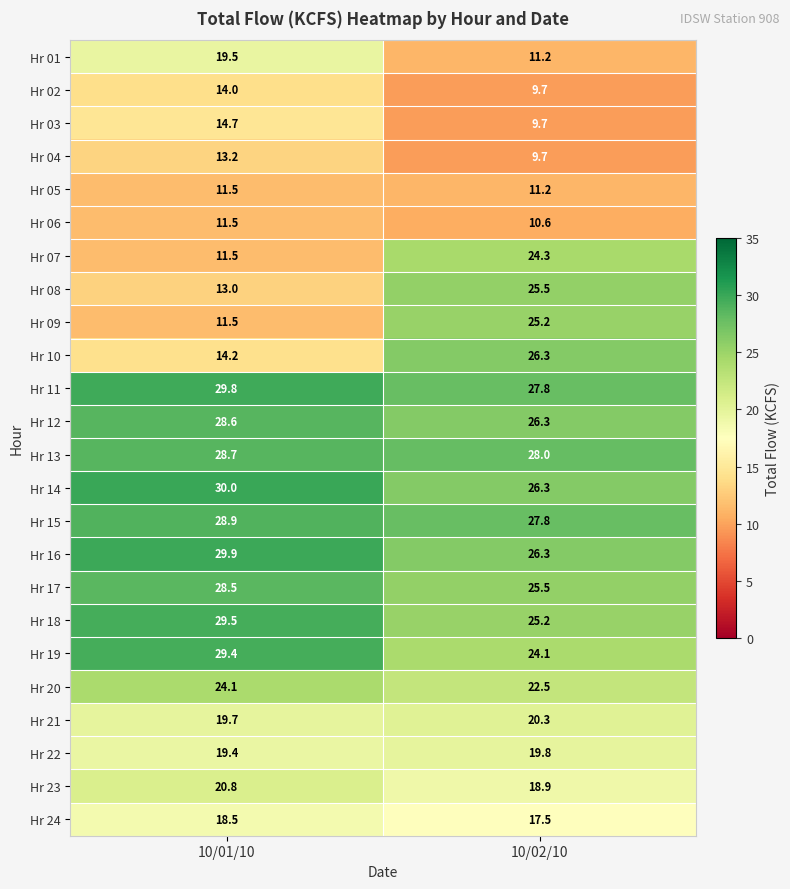

What is the sum of the Hr 05 values at 10/01/10 and 10/02/10?

22.7